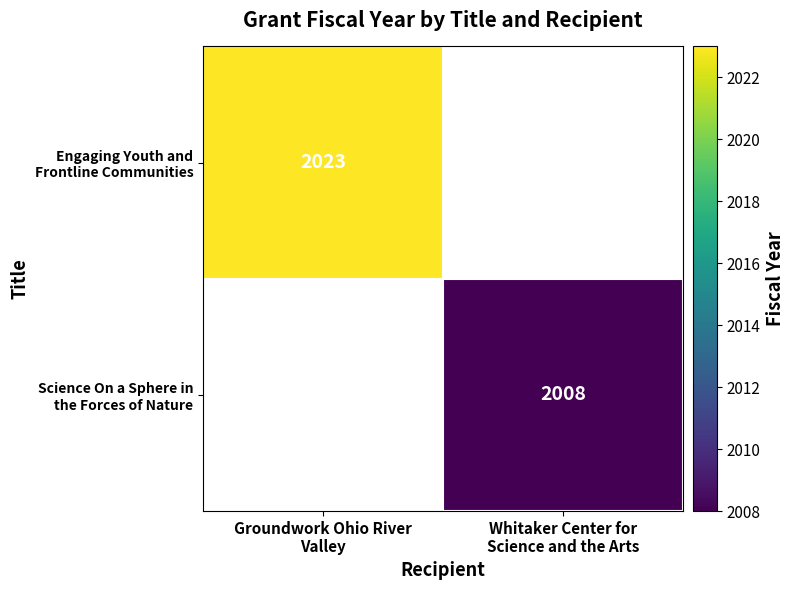

What value does the Engaging Youth and Frontline Communities series have at Groundwork Ohio River Valley?

2023.0